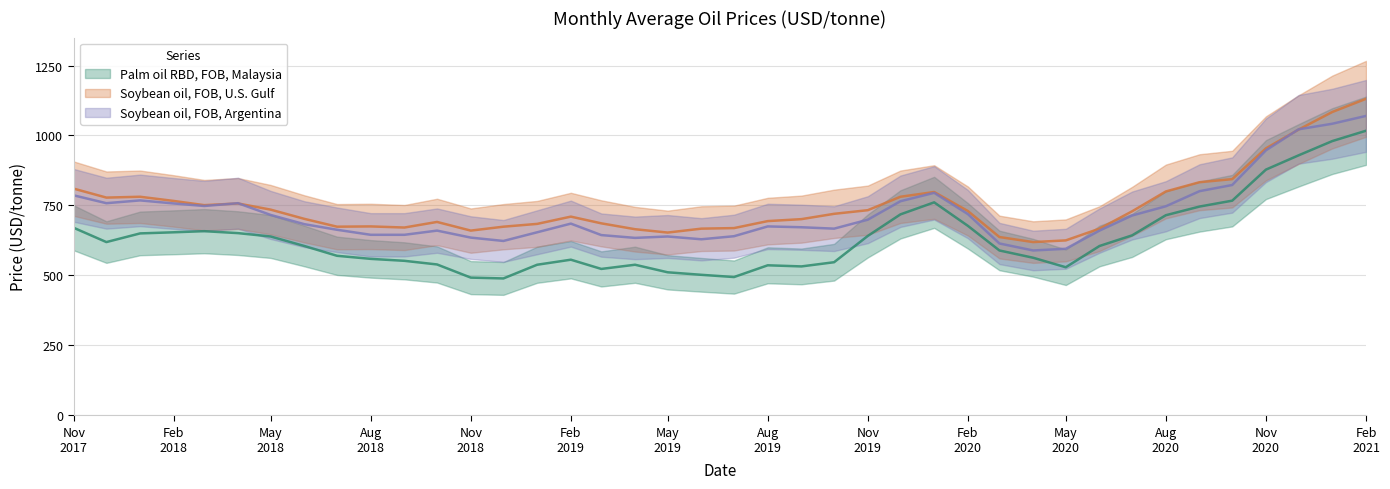

What is the spread (max minus min) of values at May 2020?

96